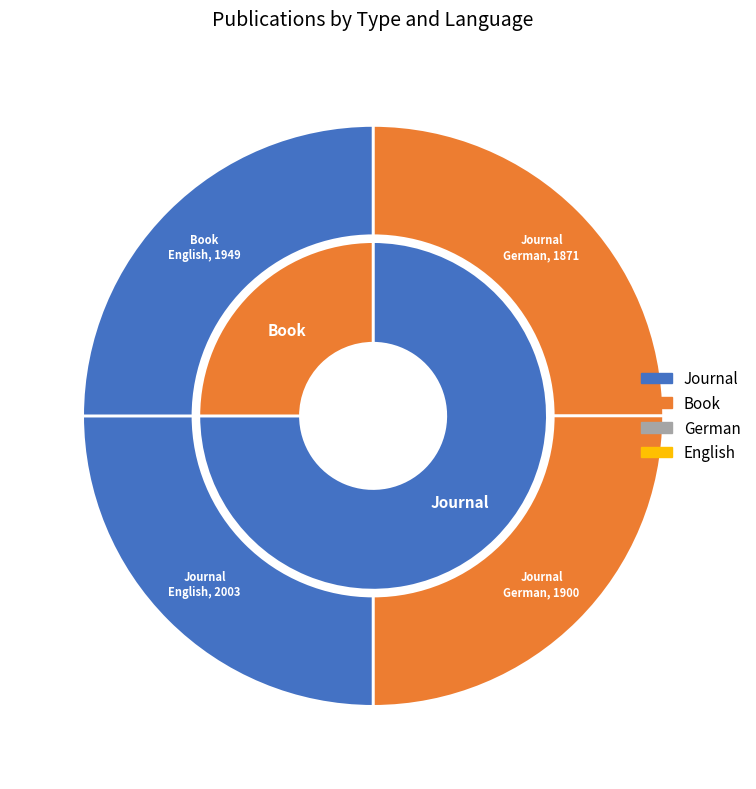

What percentage is NOT represented by Journal (German, 1871)?

75.8%